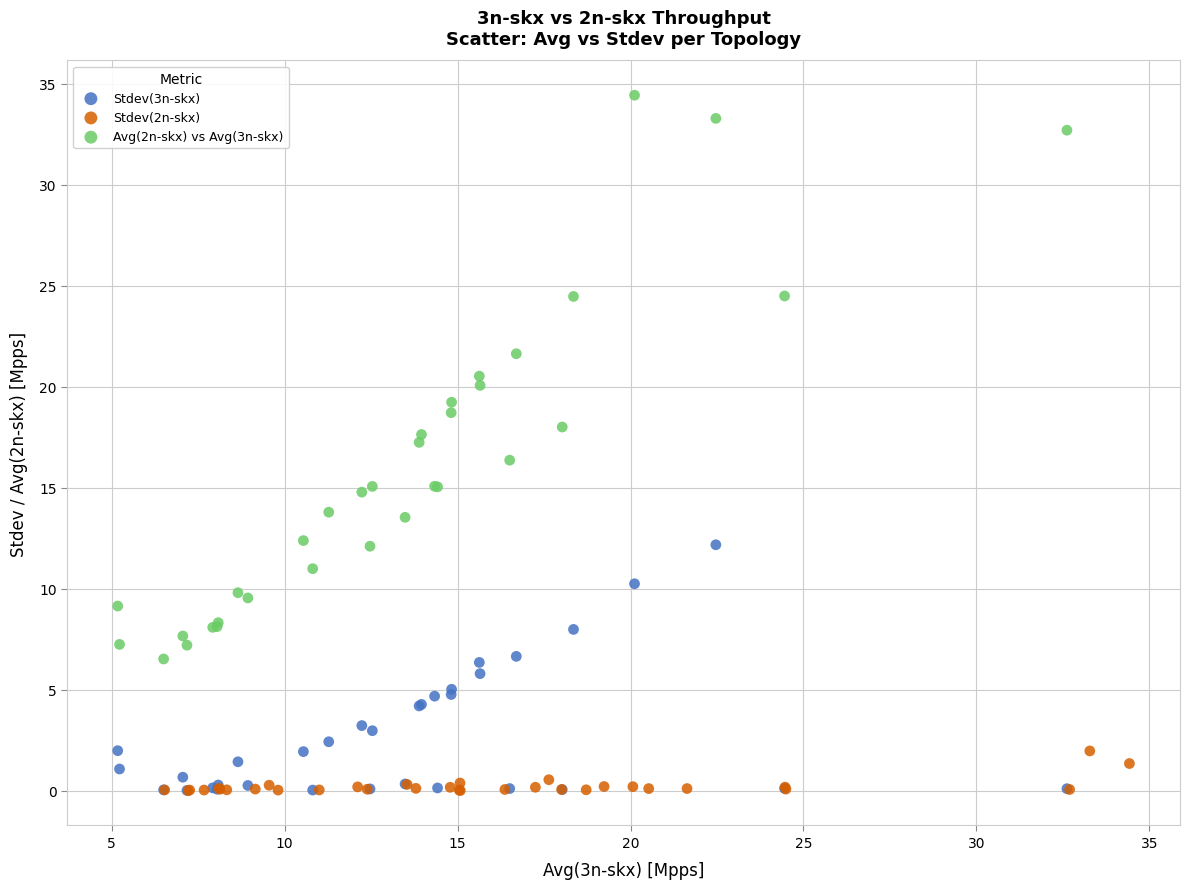

What are all the series names shown in the legend?

Stdev(3n-skx), Stdev(2n-skx), Avg(2n-skx) vs Avg(3n-skx)